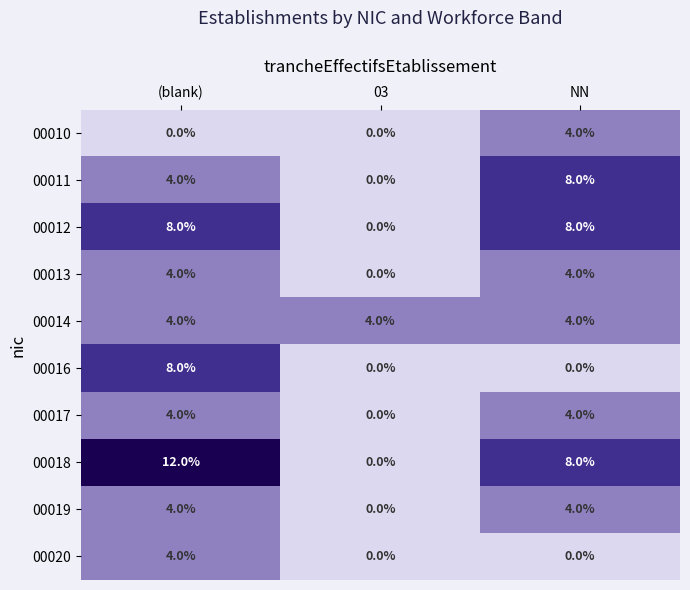

Which series changed the most between (blank) and 03?

00018